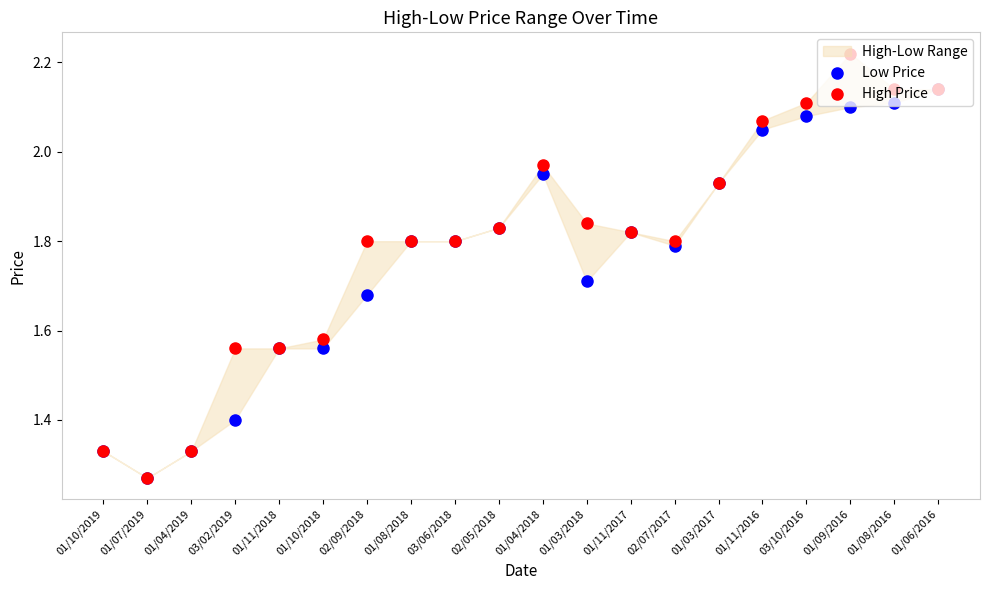

What are all the series names shown in the legend?

Low Price, High Price